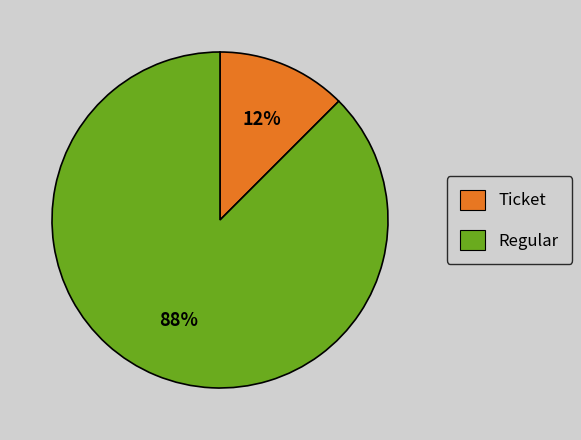

What is the smallest slice in the pie chart?

Ticket